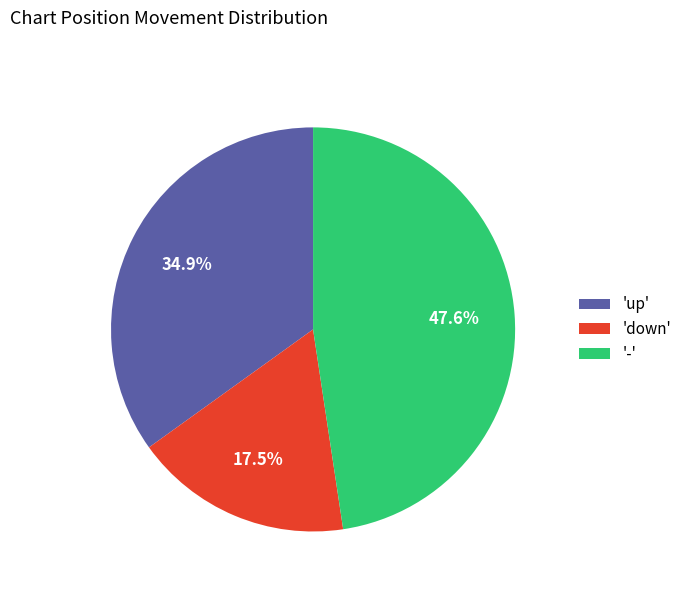

How many slices are in this pie chart?

3